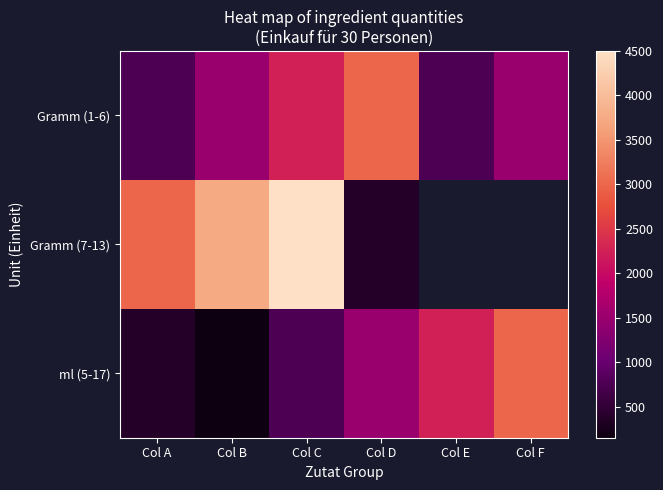

Which series has the largest range (max minus min)?

Gramm (7-13)